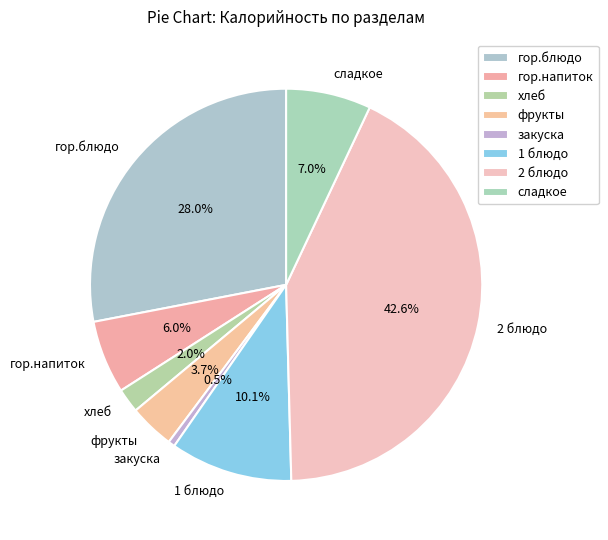

To the nearest percent, what portion does 1 блюдо represent?

10%